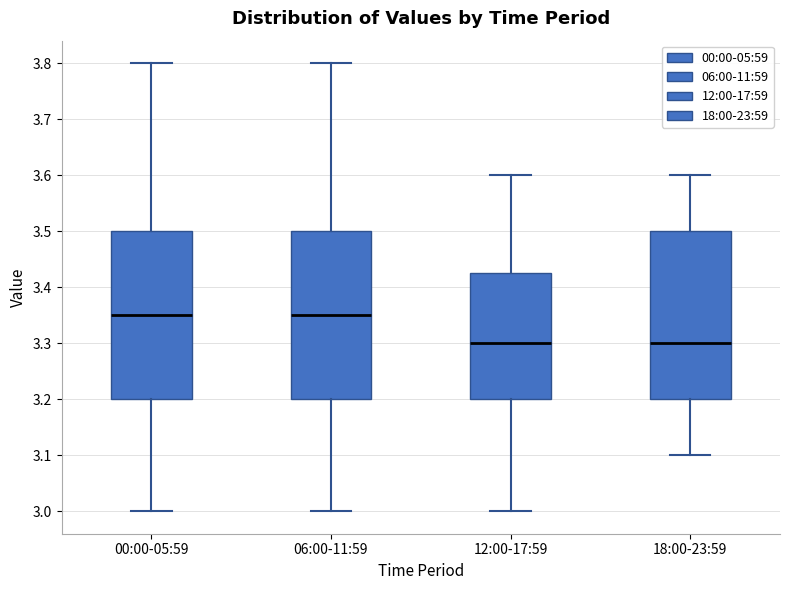

Where does the median line of the box for 06:00-11:59 sit on the y-axis? The values are not printed on the chart, so give them approximately, as read against the axis.

3.35